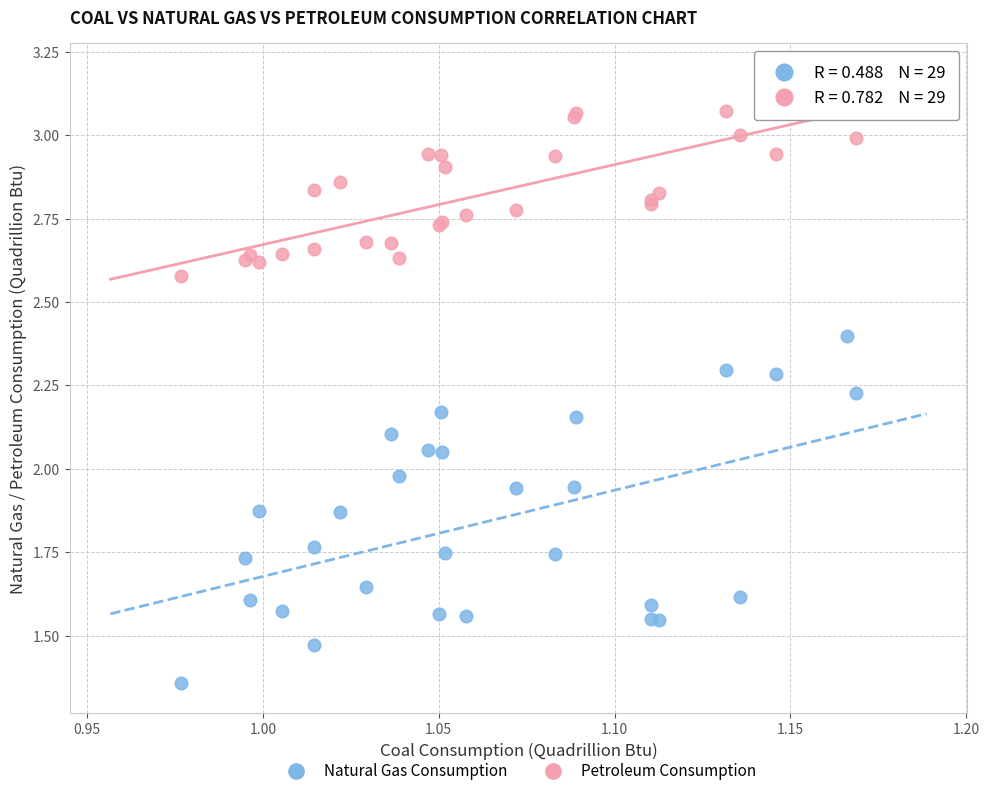

What are all the series names shown in the legend?

Natural Gas Consumption, Petroleum Consumption